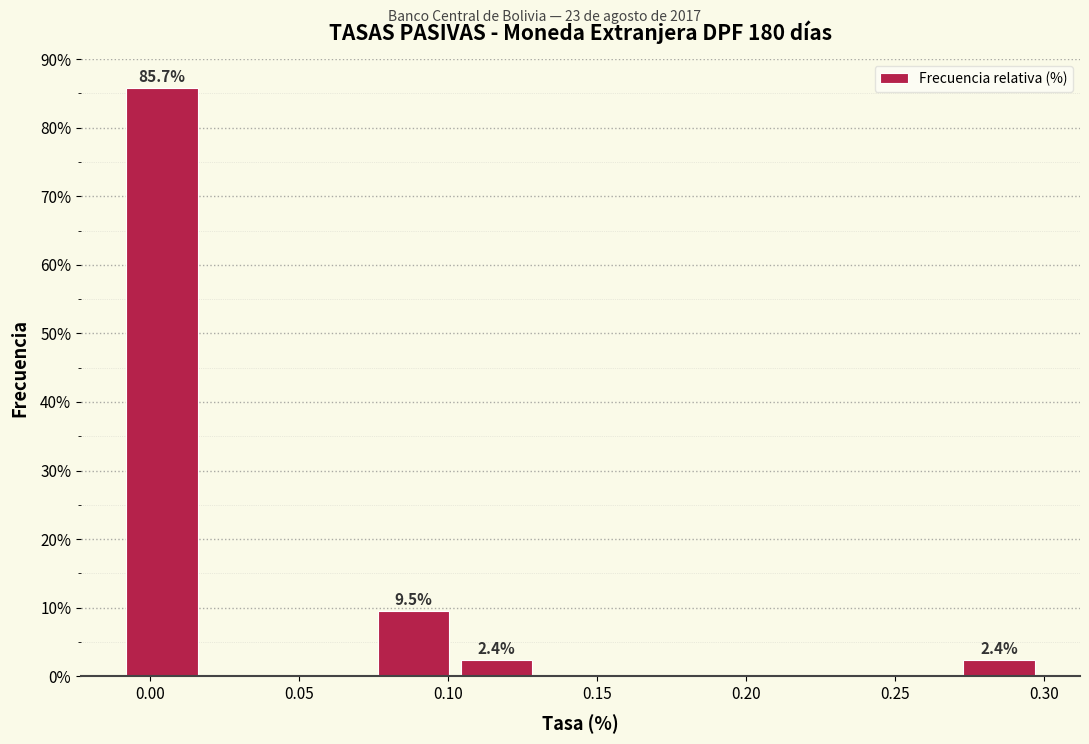

Which range on the x-axis has the tallest bar?

-0.010 to 0.020